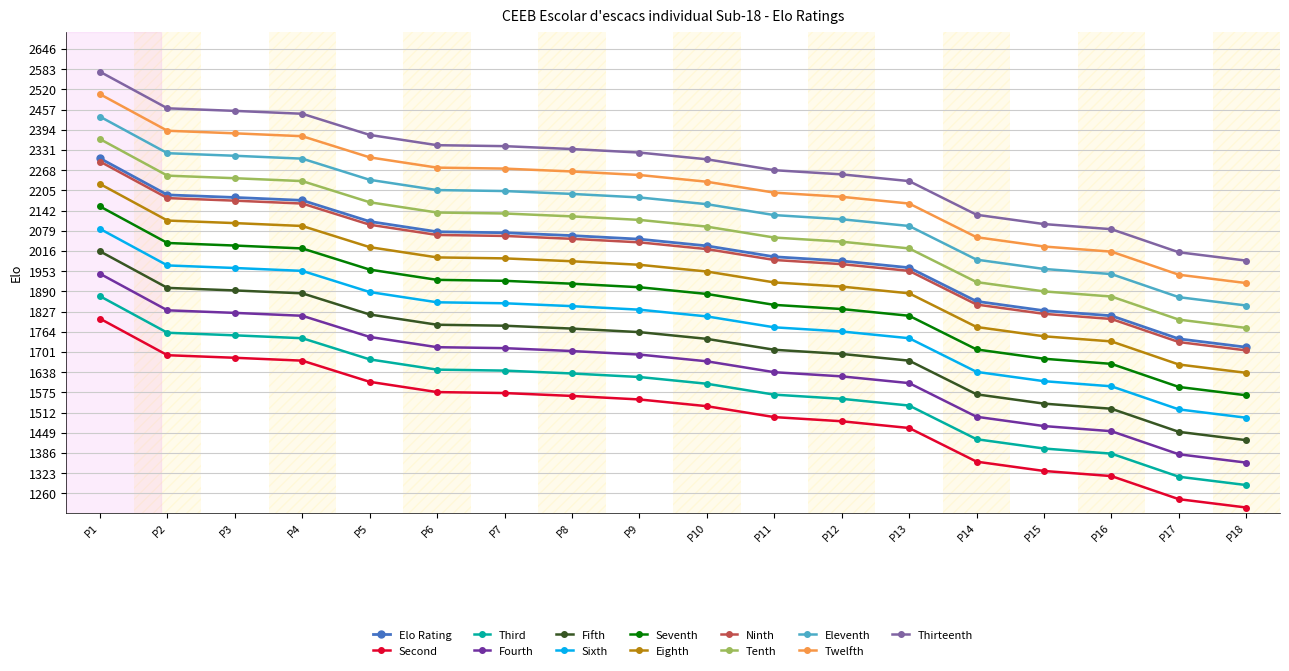

What is the smallest value displayed?

1216